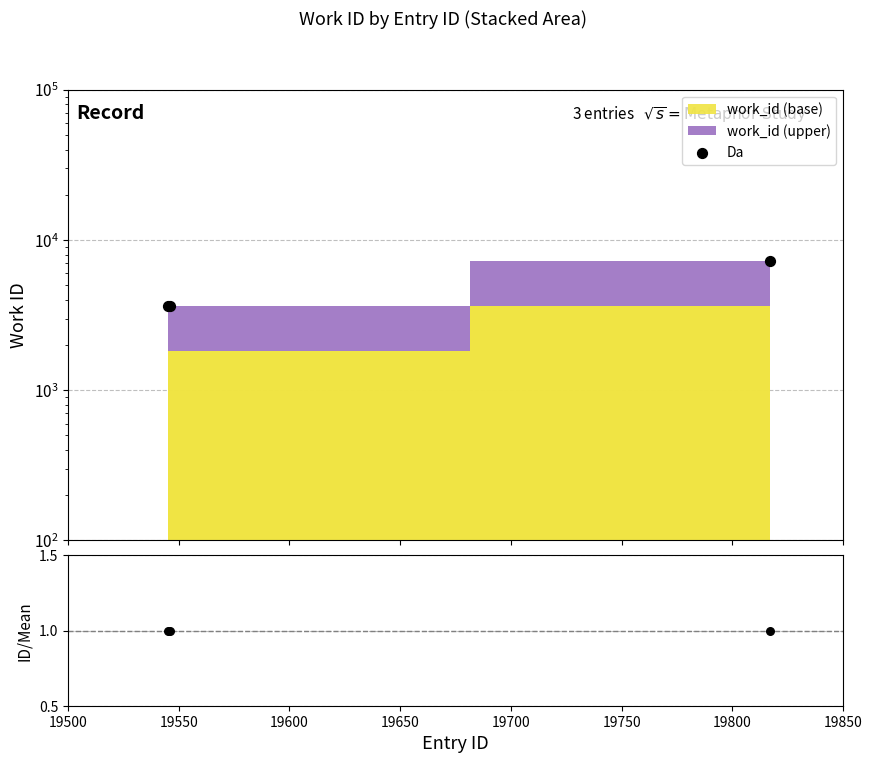

Is the value of Da at 19500 greater than the value of Ratio at 19500?

Yes